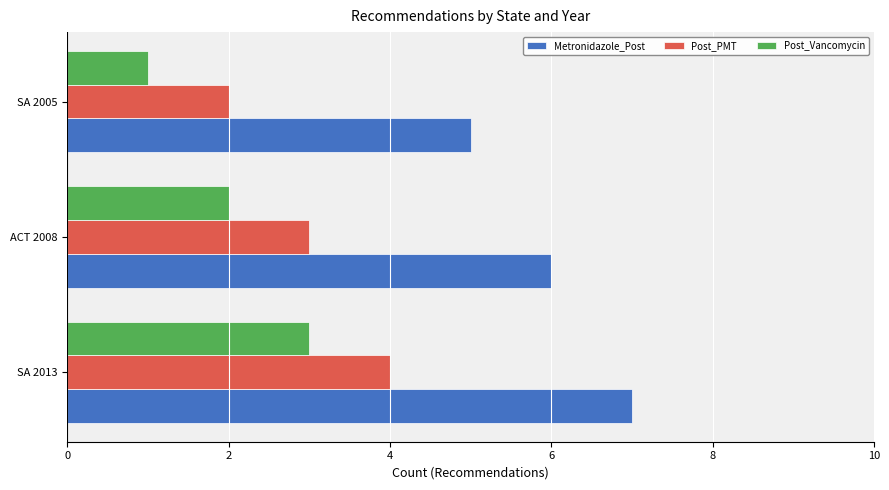

What is the difference between the highest and lowest values at SA 2005?

4